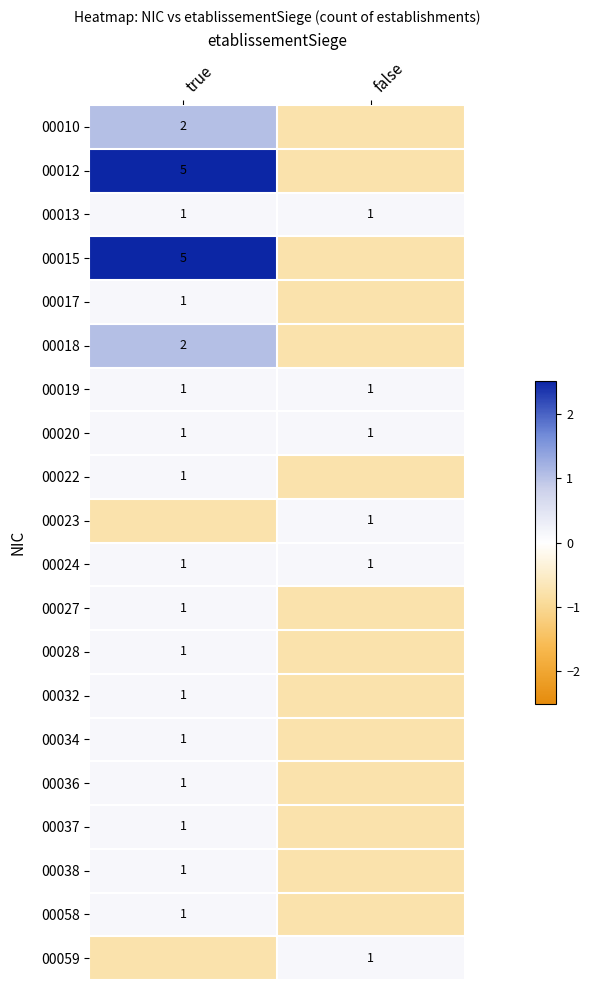

At how many categories does at least one series exceed 1?

1